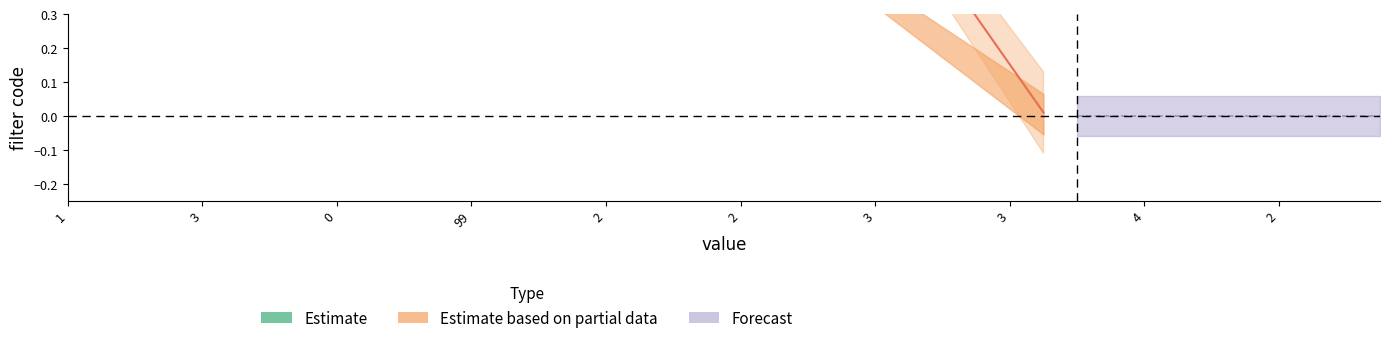

Is it true that filter_1 equals 0 at 3?

False